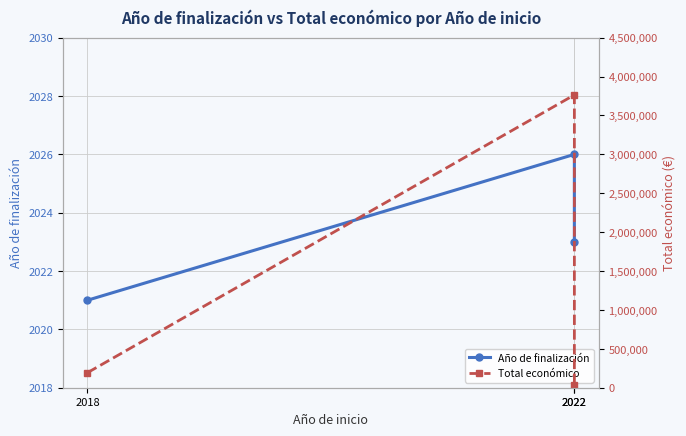

How many data points in Total económico are above 193727?

1